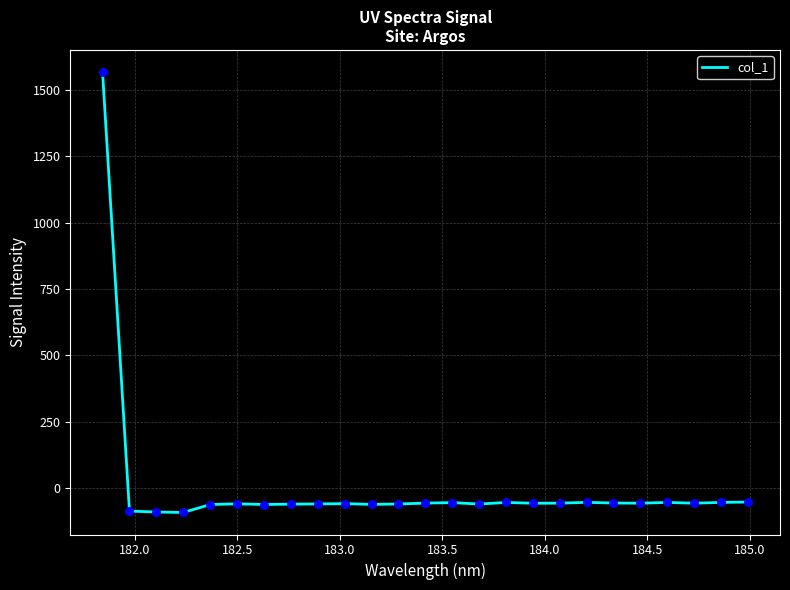

What is the maximum value shown in the chart?

1567.2